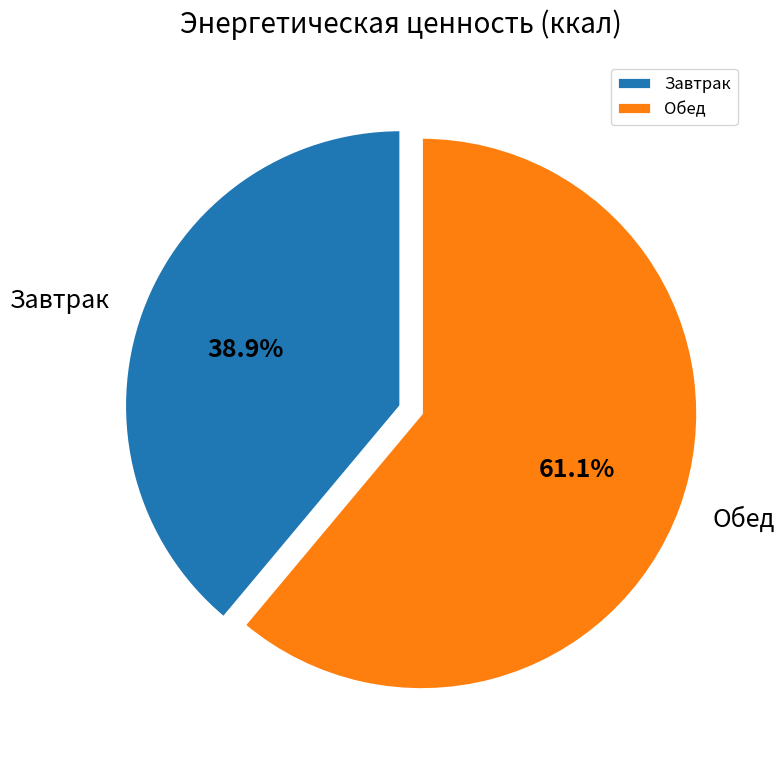

How many segments does this pie chart have?

2